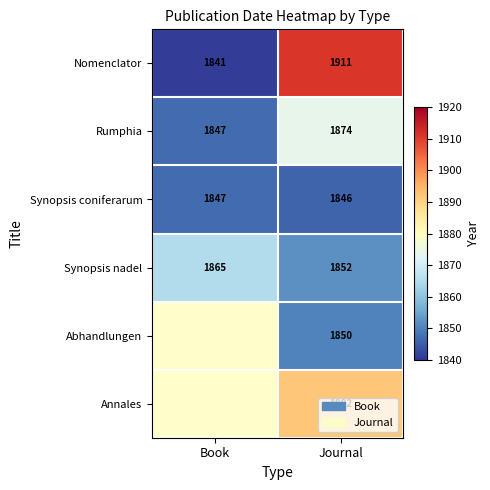

What is the difference between the Synopsis nadel values at Journal and Book?

13